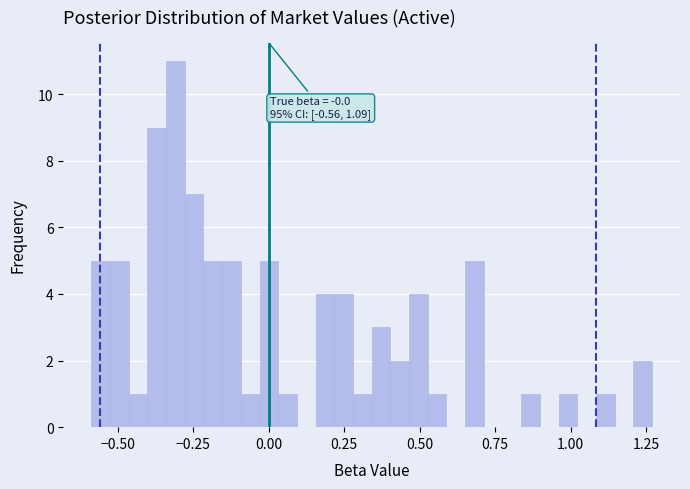

Around what value on the x-axis is the tallest bar? Give the approximate position of its centre, as read against the axis.

-0.30